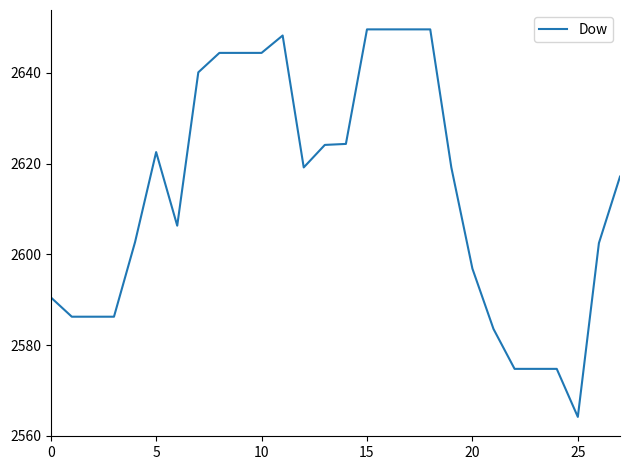

What is the difference between the maximum and minimum values?

85.4